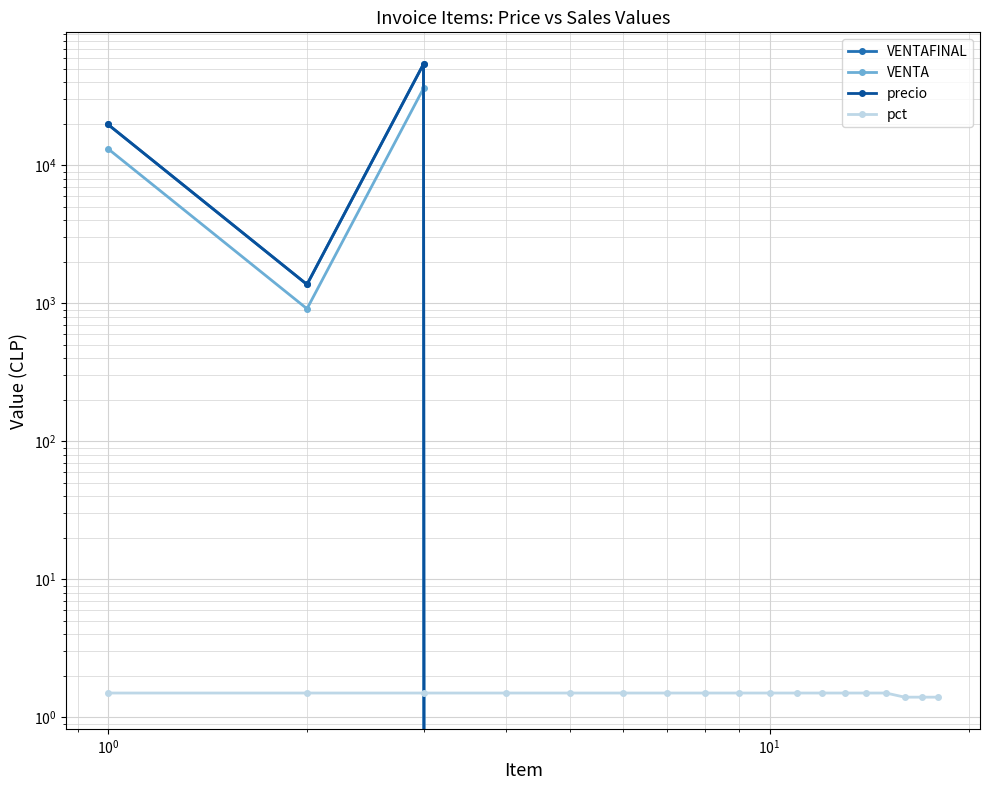

How many interior local peaks does the VENTA series have?

1